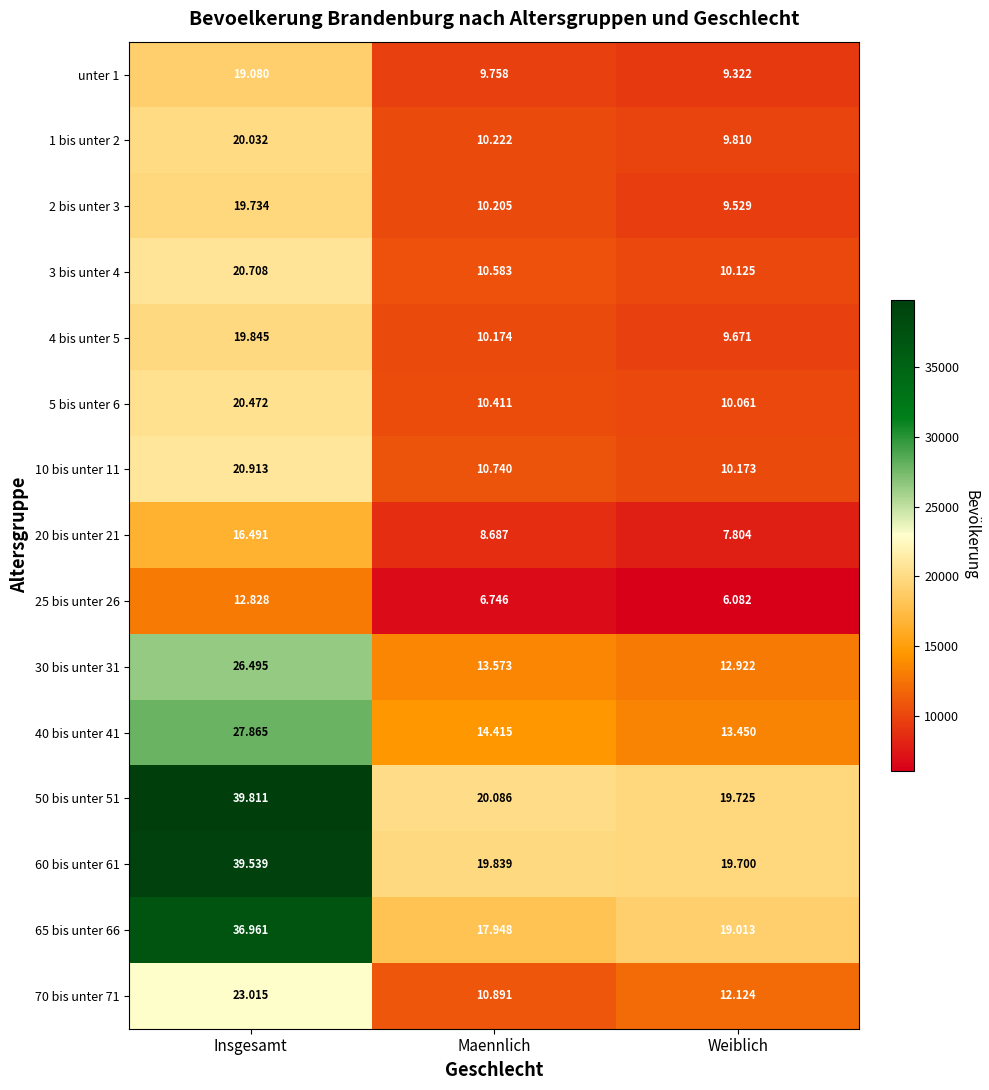

Count the number of data series in this chart.

15